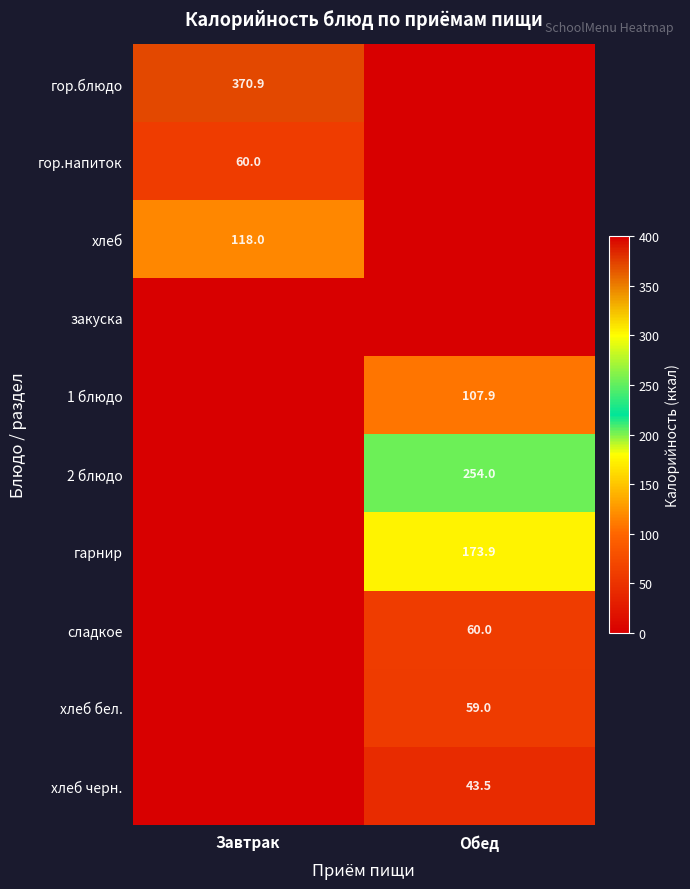

Which series changed the most between Завтрак and Обед?

гор.блюдо